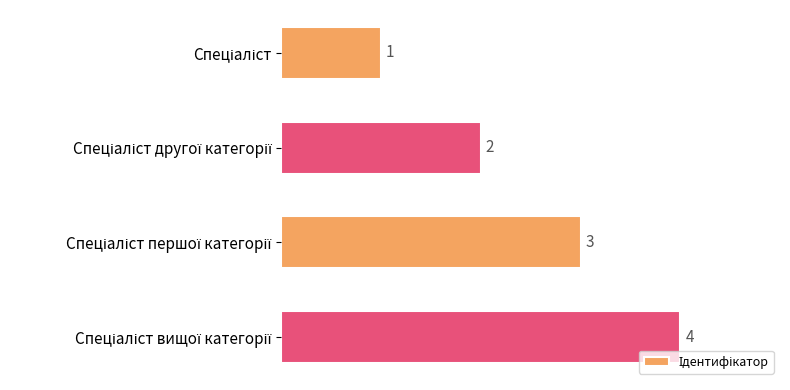

What is the difference between the maximum and minimum values?

3